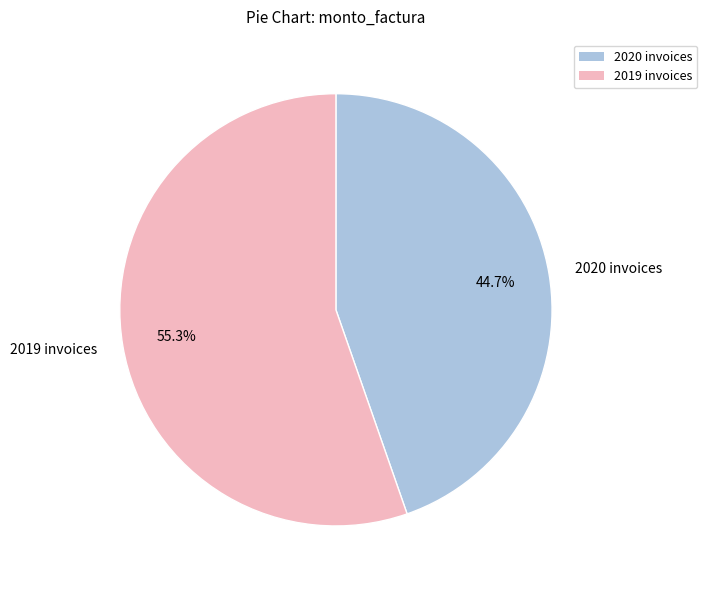

Which slice represents more than half of the pie?

2019 invoices